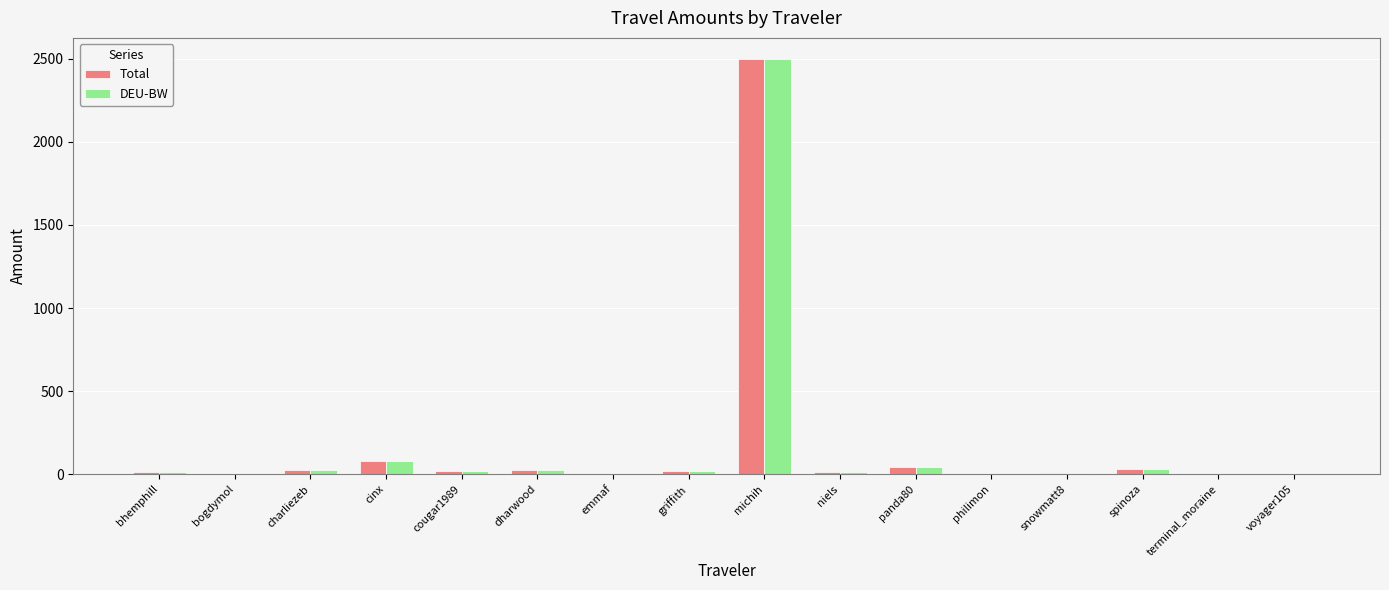

At which label does Total reach its peak?

michih